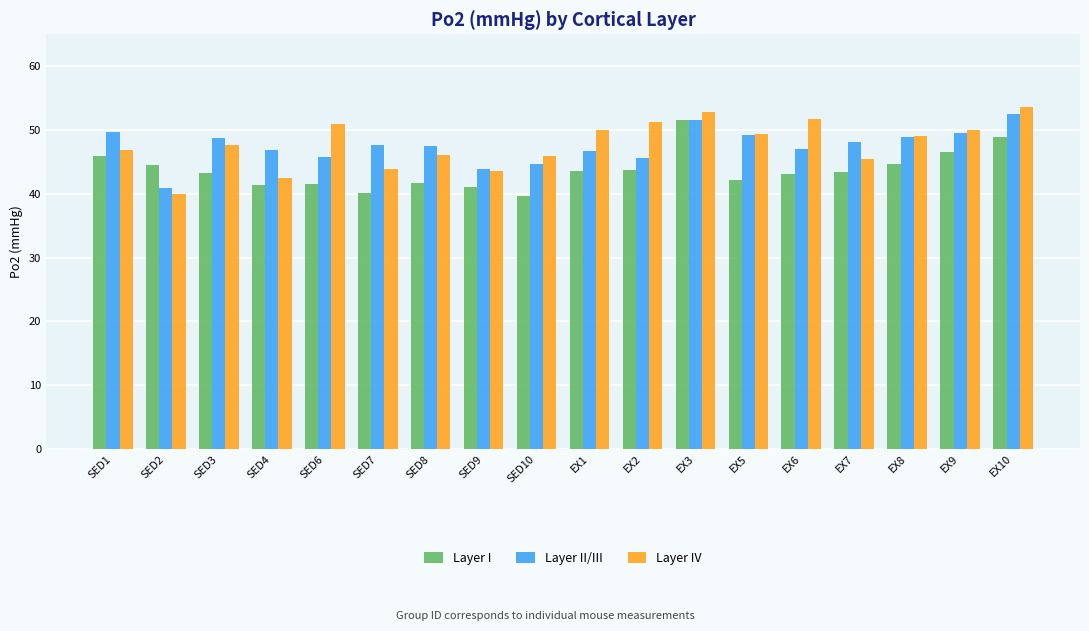

What is the total value across all series at EX6?

141.9